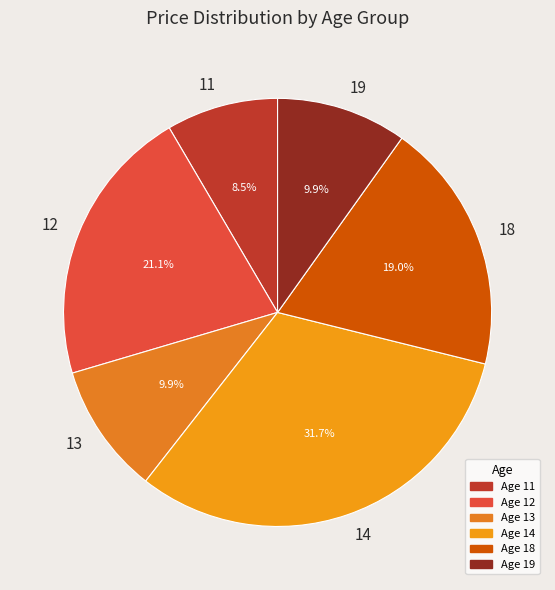

Which category has the smallest portion of the pie?

11